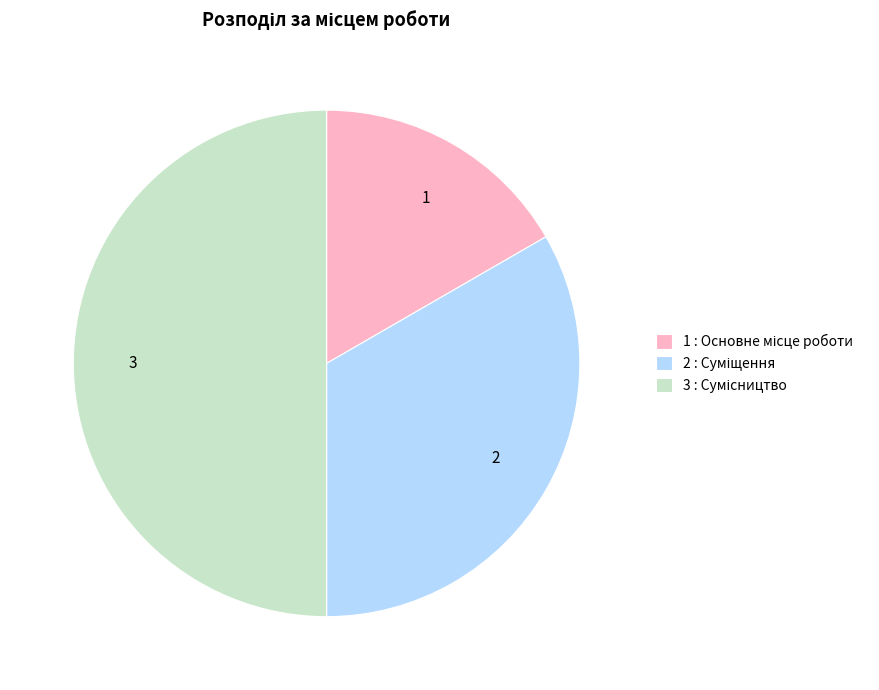

True or false: 1 accounts for 24% of the total.

False